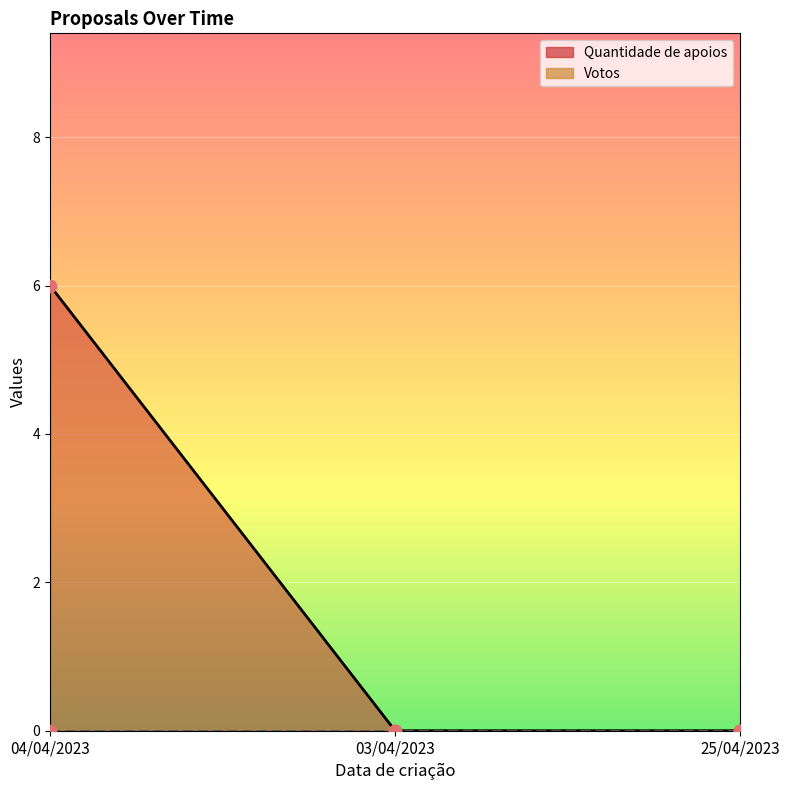

Between 03/04/2023 and 25/04/2023, which is larger?

03/04/2023